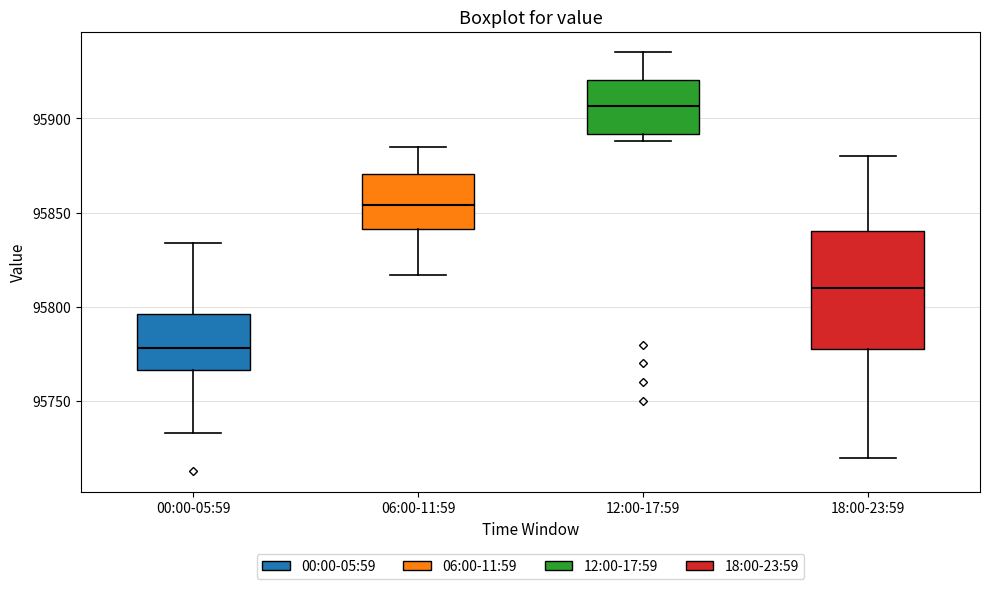

Reading left to right, transcribe this box plot: for each box, give where its median line is, the range the box spans, and where its two whiskers end, as read against the y-axis. The values are not printed on the chart, so give them approximately, as read against the axis.

00:00-05:59: median 95780, box 95765 to 95795, whiskers 95735 to 95835
06:00-11:59: median 95855, box 95840 to 95870, whiskers 95815 to 95885
12:00-17:59: median 95905, box 95890 to 95920, whiskers 95890 (just below the box's lower edge) to 95935
18:00-23:59: median 95810, box 95780 to 95840, whiskers 95720 to 95880